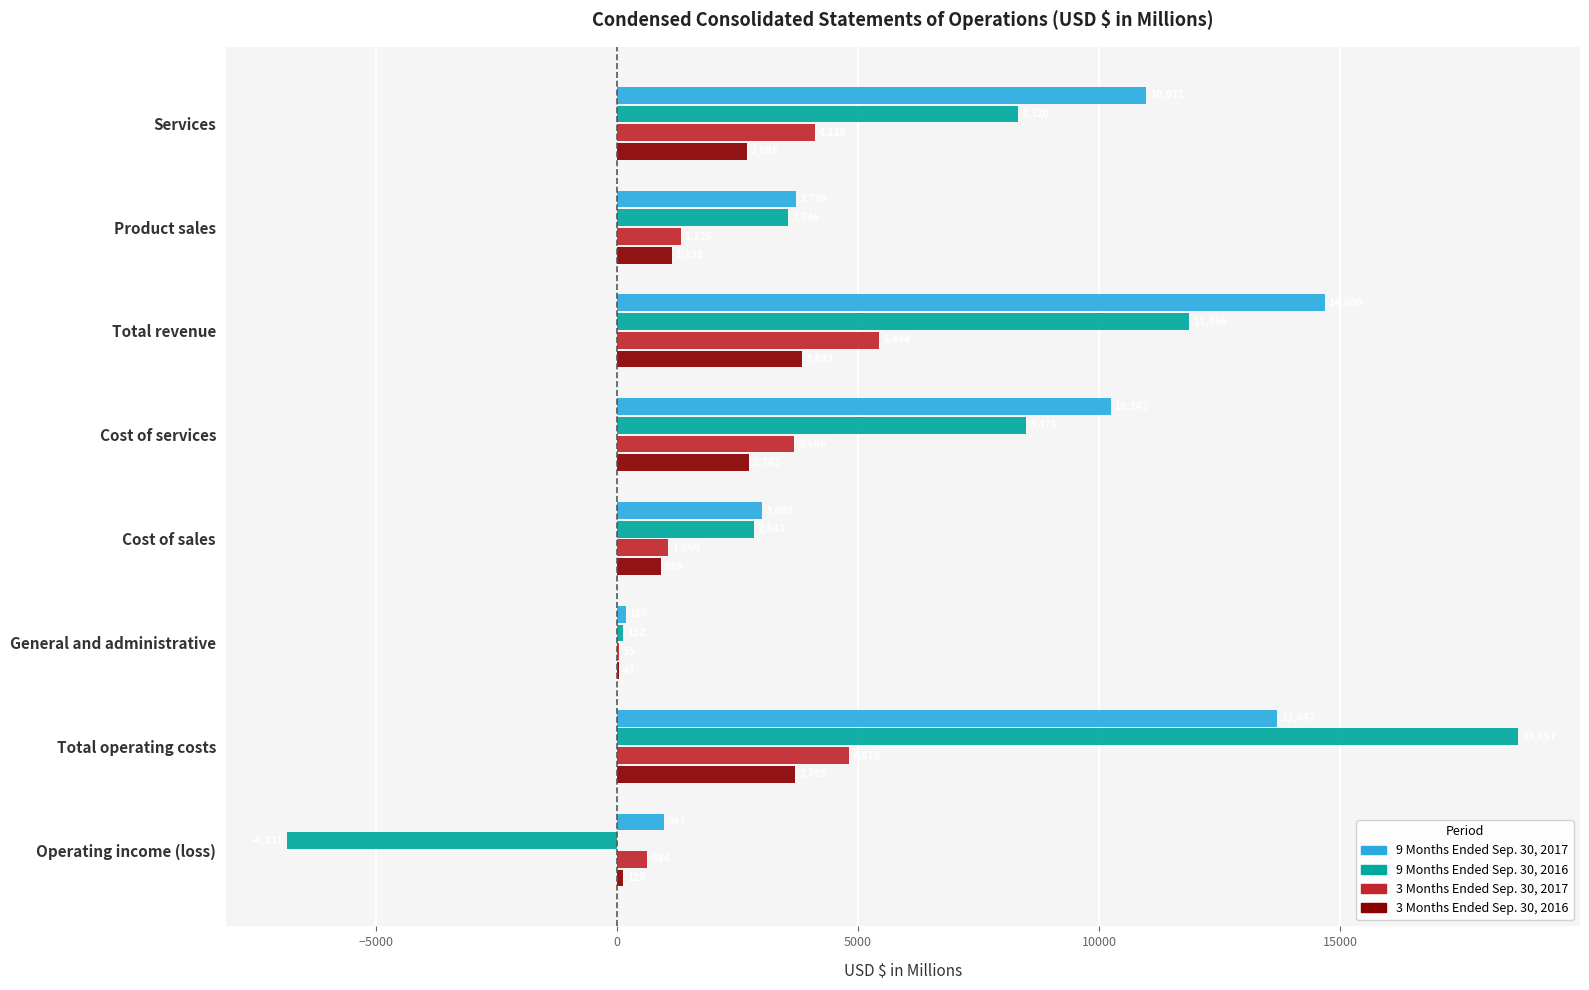

Which series changed the most between Total revenue and Cost of sales?

9 Months Ended Sep. 30, 2017